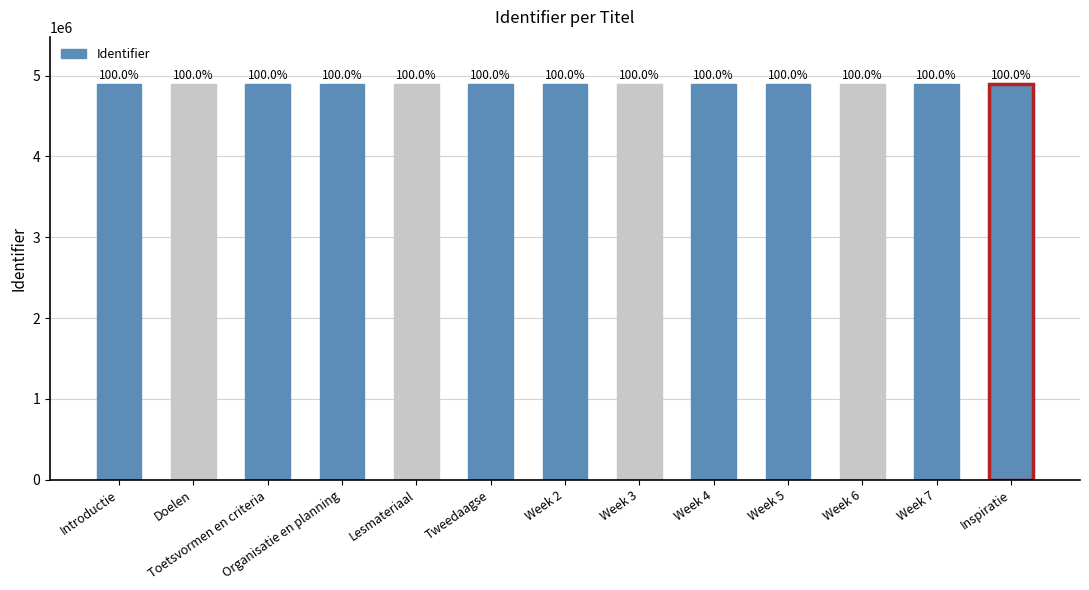

What is the value of the 12th bar from the left?

4891198